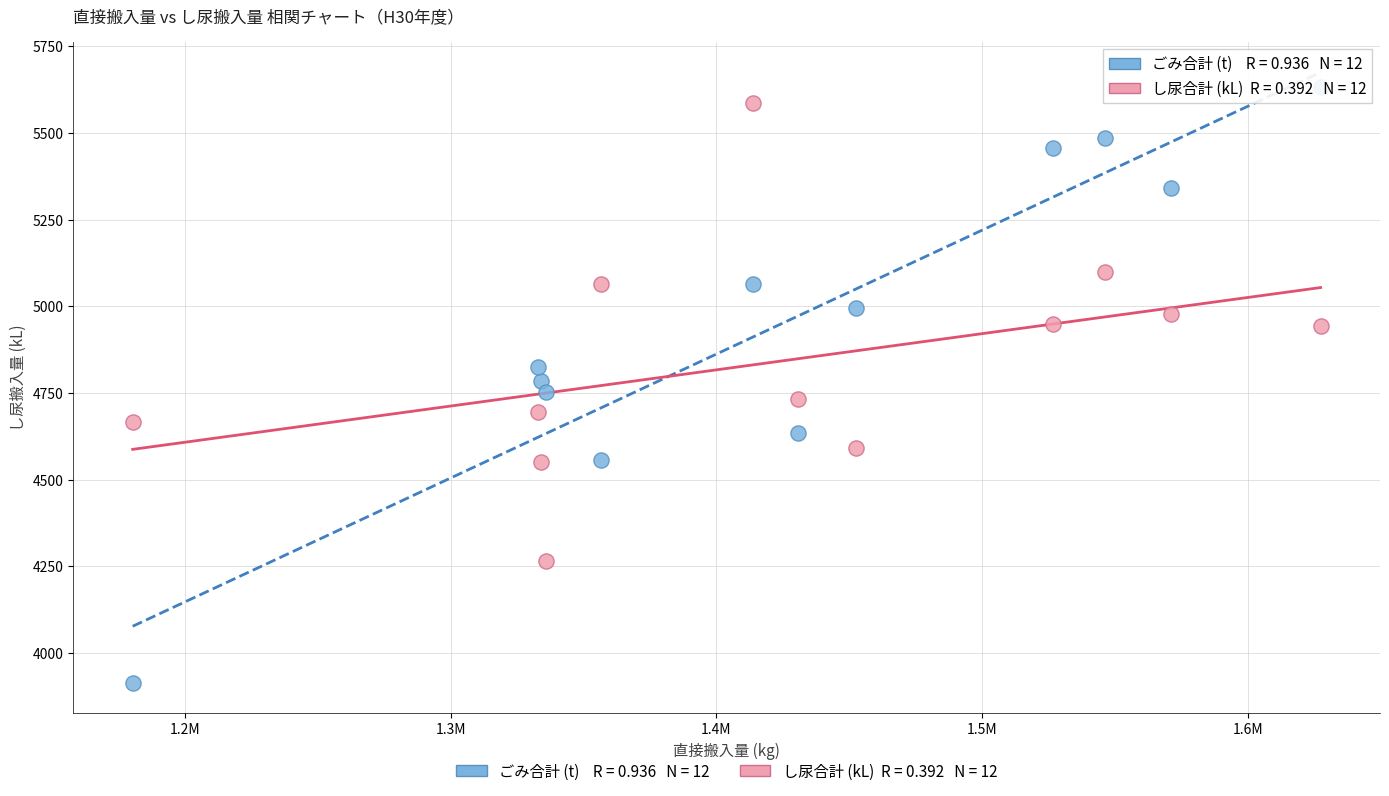

Across all data points, what is the range of X values (max minus min)?

447130.0